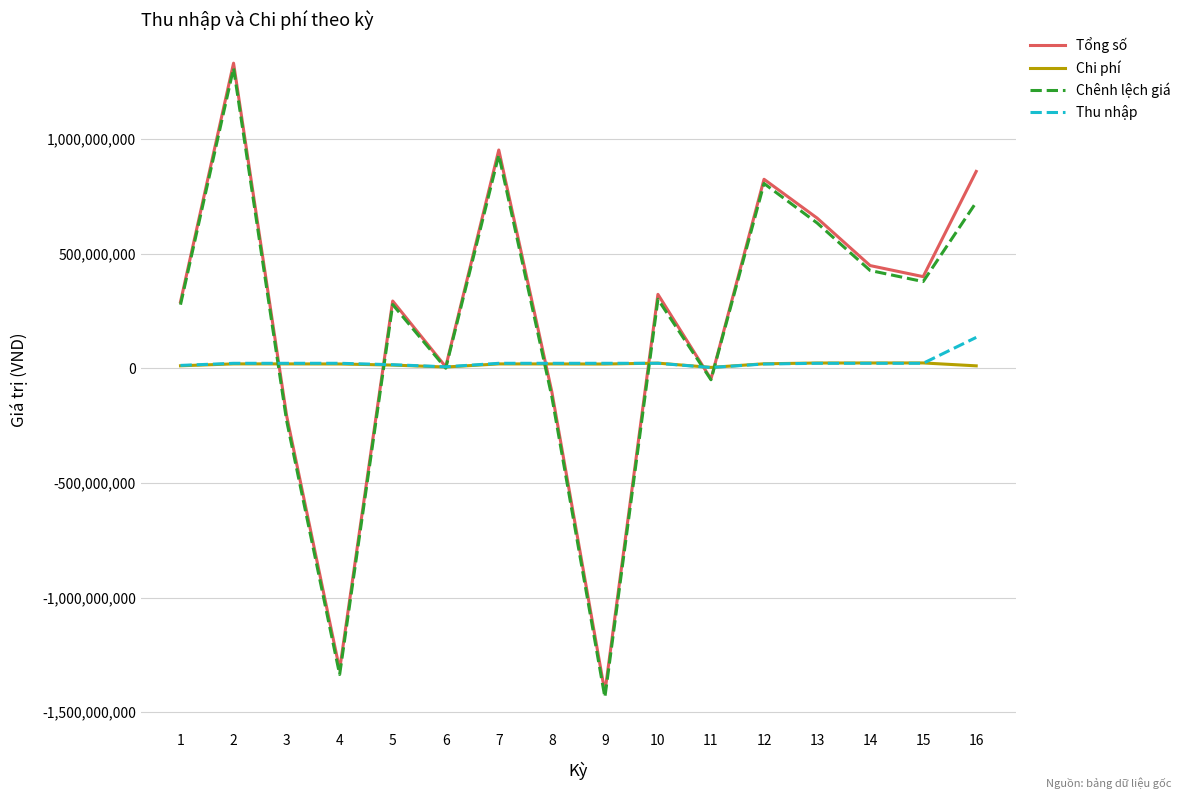

What is the minimum value shown in the chart?

-1434850000